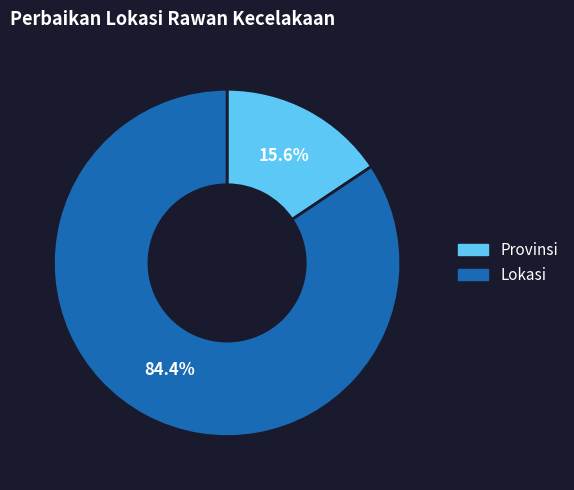

Which category has the biggest portion of the pie?

Lokasi